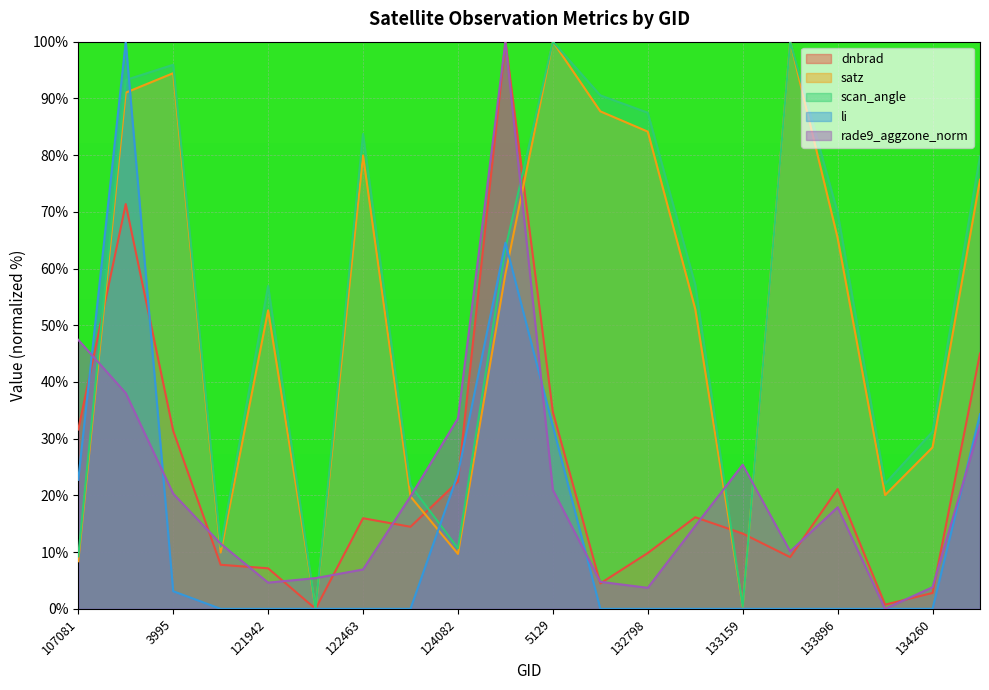

What is the difference between the highest and lowest values at 134260?

31.2